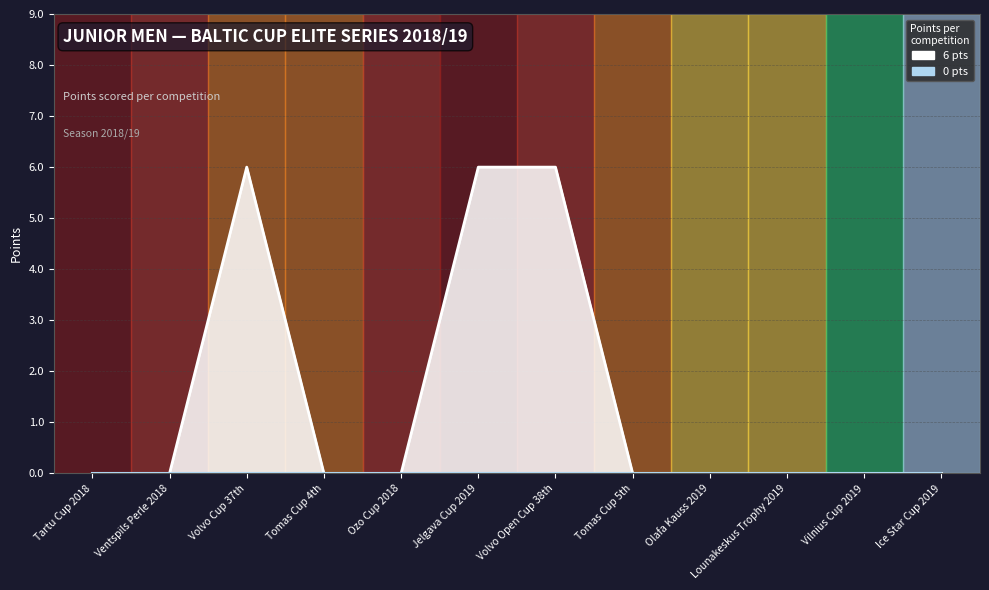

Reading right to left, transcribe all the data shown in this chart.

0	0	0	0	0	6	6	0	0	6	0	0